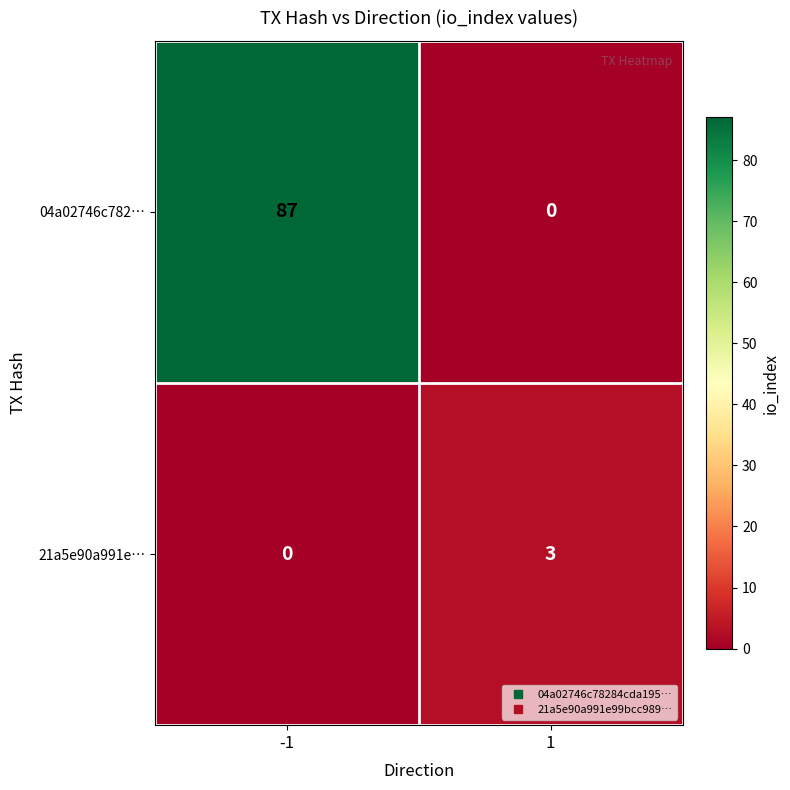

At which category is the sum across all series the highest?

-1